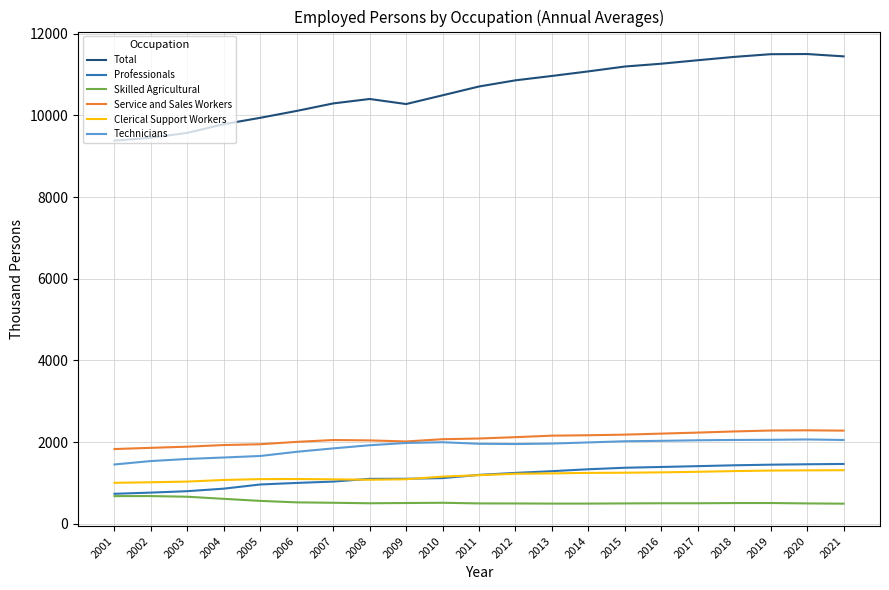

What is the highest value of the Technicians series?

2063